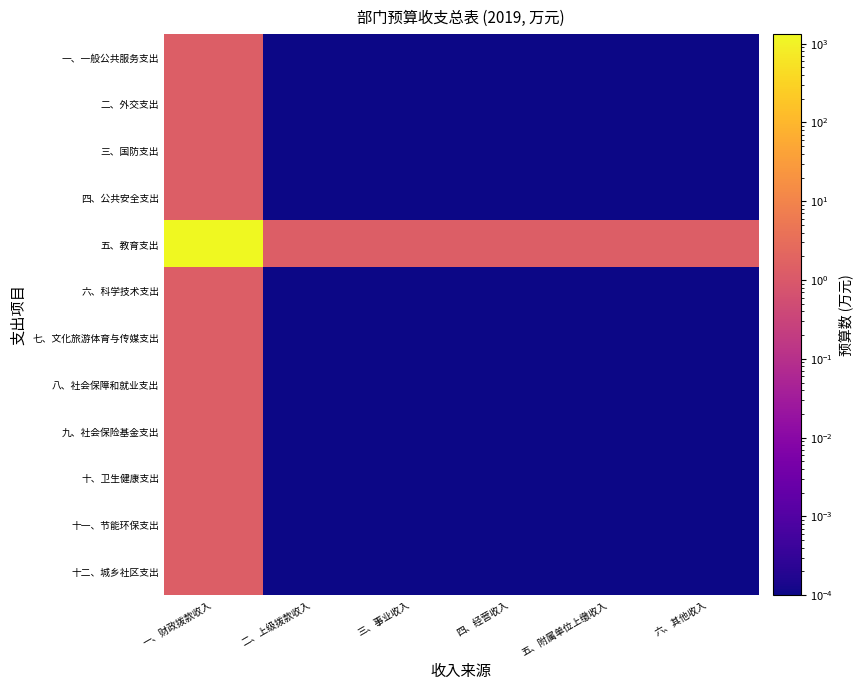

Reading left to right, list all the values displayed in this chart.

一、一般公共服务支出: 一、财政拨款收入=1.3	二、上级拨款收入=0.0	三、事业收入=0.0	四、经营收入=0.0	五、附属单位上缴收入=0.0	六、其他收入=0.0
二、外交支出: 一、财政拨款收入=1.3	二、上级拨款收入=0.0	三、事业收入=0.0	四、经营收入=0.0	五、附属单位上缴收入=0.0	六、其他收入=0.0
三、国防支出: 一、财政拨款收入=1.3	二、上级拨款收入=0.0	三、事业收入=0.0	四、经营收入=0.0	五、附属单位上缴收入=0.0	六、其他收入=0.0
四、公共安全支出: 一、财政拨款收入=1.3	二、上级拨款收入=0.0	三、事业收入=0.0	四、经营收入=0.0	五、附属单位上缴收入=0.0	六、其他收入=0.0
五、教育支出: 一、财政拨款收入=1324.3	二、上级拨款收入=1.3	三、事业收入=1.3	四、经营收入=1.3	五、附属单位上缴收入=1.3	六、其他收入=1.3
六、科学技术支出: 一、财政拨款收入=1.3	二、上级拨款收入=0.0	三、事业收入=0.0	四、经营收入=0.0	五、附属单位上缴收入=0.0	六、其他收入=0.0
七、文化旅游体育与传媒支出: 一、财政拨款收入=1.3	二、上级拨款收入=0.0	三、事业收入=0.0	四、经营收入=0.0	五、附属单位上缴收入=0.0	六、其他收入=0.0
八、社会保障和就业支出: 一、财政拨款收入=1.3	二、上级拨款收入=0.0	三、事业收入=0.0	四、经营收入=0.0	五、附属单位上缴收入=0.0	六、其他收入=0.0
九、社会保险基金支出: 一、财政拨款收入=1.3	二、上级拨款收入=0.0	三、事业收入=0.0	四、经营收入=0.0	五、附属单位上缴收入=0.0	六、其他收入=0.0
十、卫生健康支出: 一、财政拨款收入=1.3	二、上级拨款收入=0.0	三、事业收入=0.0	四、经营收入=0.0	五、附属单位上缴收入=0.0	六、其他收入=0.0
十一、节能环保支出: 一、财政拨款收入=1.3	二、上级拨款收入=0.0	三、事业收入=0.0	四、经营收入=0.0	五、附属单位上缴收入=0.0	六、其他收入=0.0
十二、城乡社区支出: 一、财政拨款收入=1.3	二、上级拨款收入=0.0	三、事业收入=0.0	四、经营收入=0.0	五、附属单位上缴收入=0.0	六、其他收入=0.0